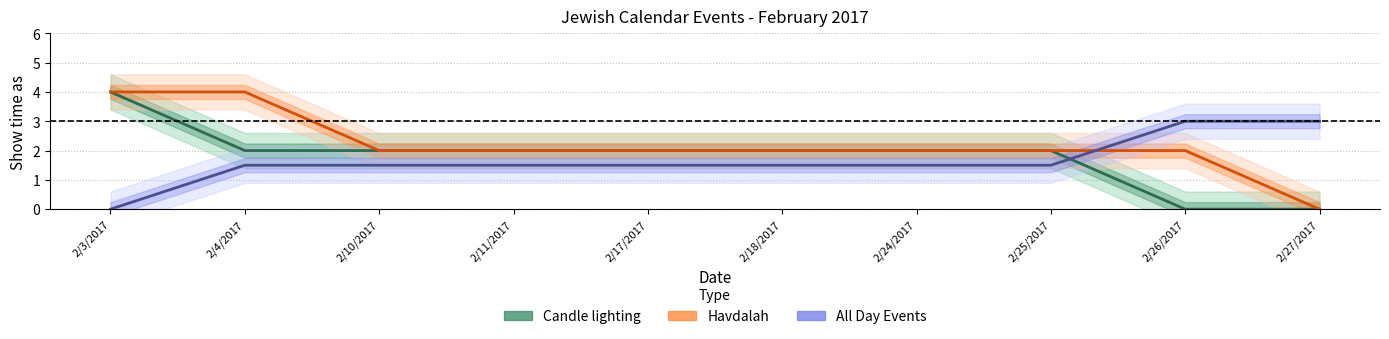

How many lines are shown in the chart?

3